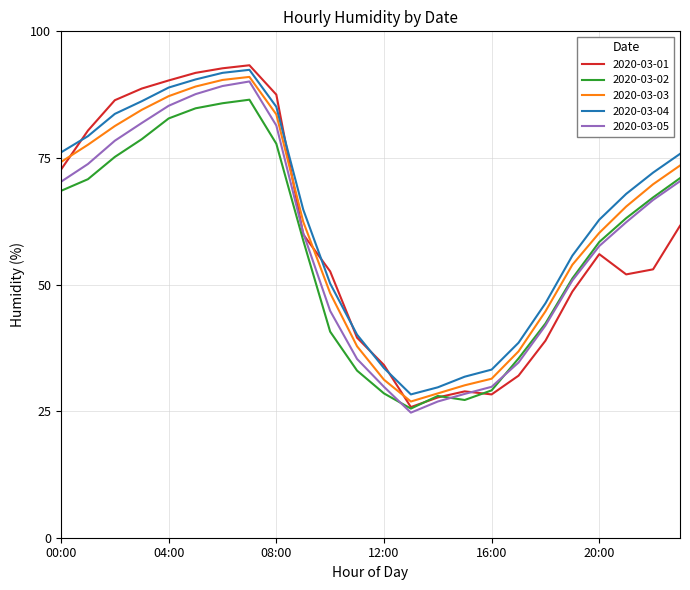

True or false: 2020-03-04 and 2020-03-05 intersect in this chart.

False